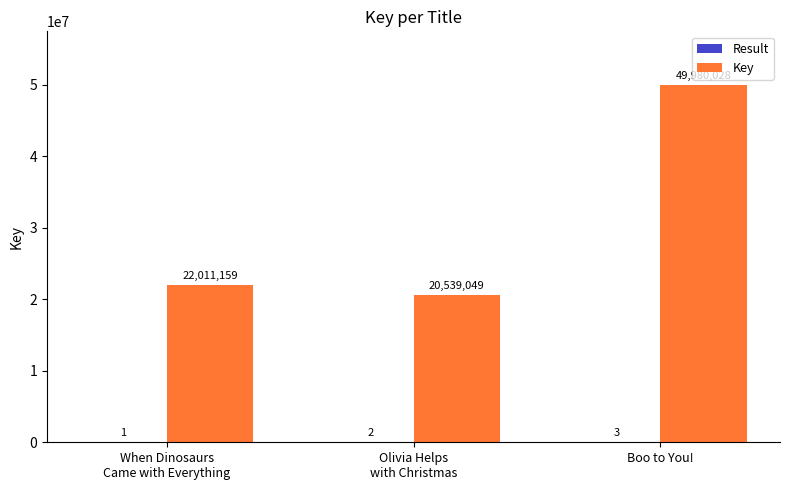

Which series has the largest total across all categories?

Key